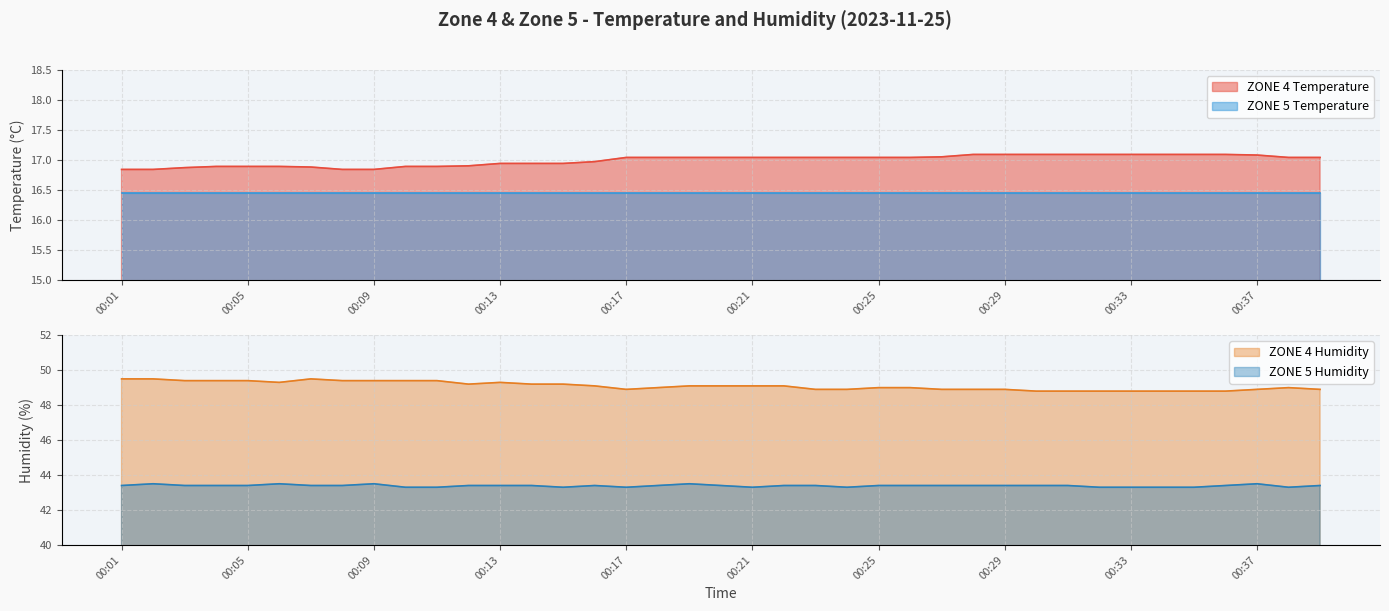

Which has a higher value, 00:11 or 00:01?

00:11